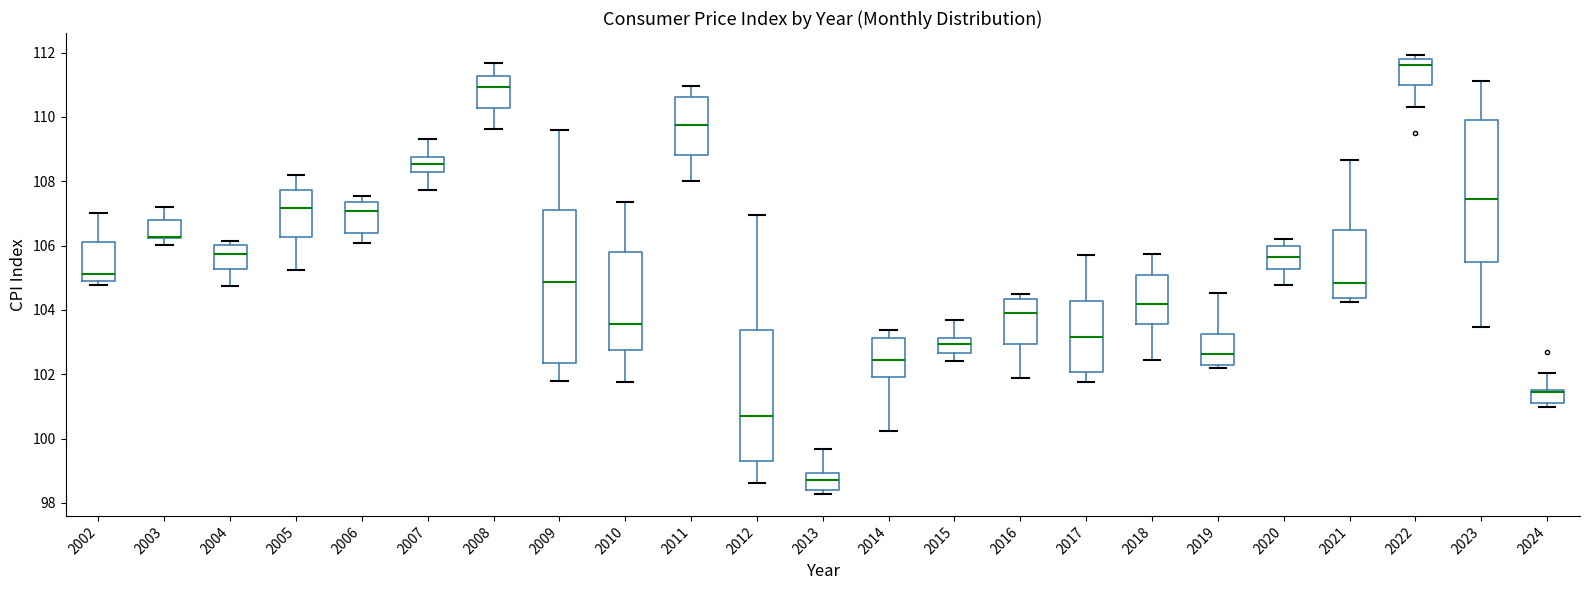

Where does the upper whisker of the box at x = 2012 end on the y-axis? The values are not printed on the chart, so give them approximately, as read against the axis.

107.0